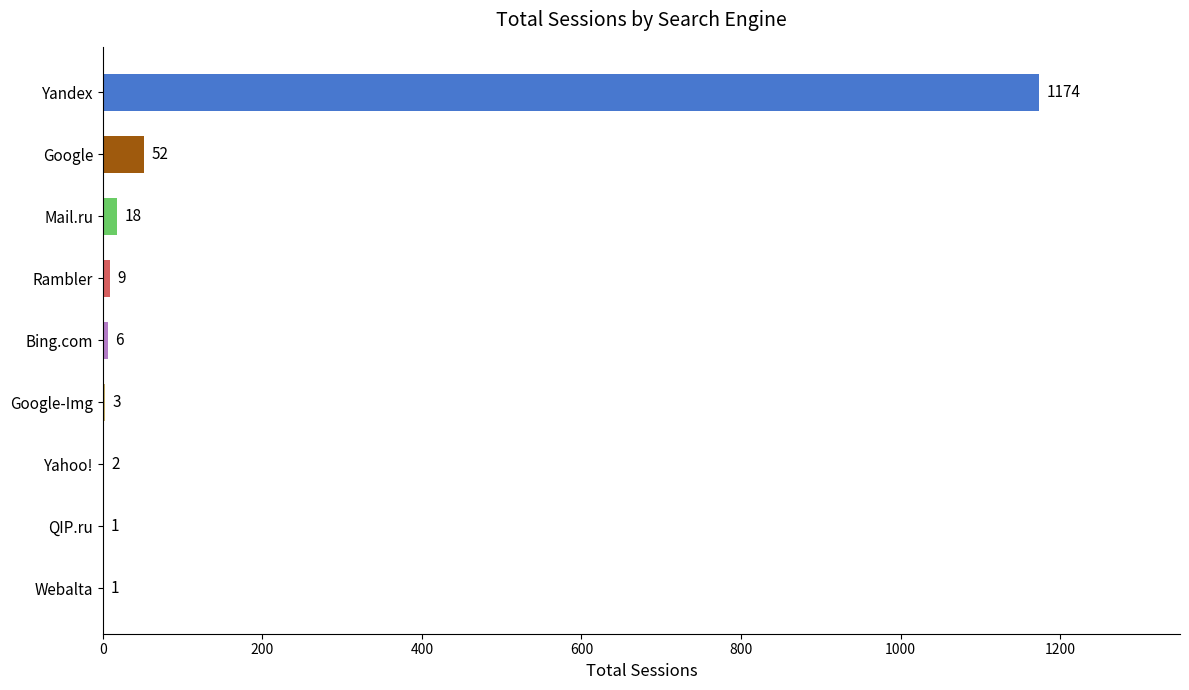

The value at Google-Img is 3. True or false?

True